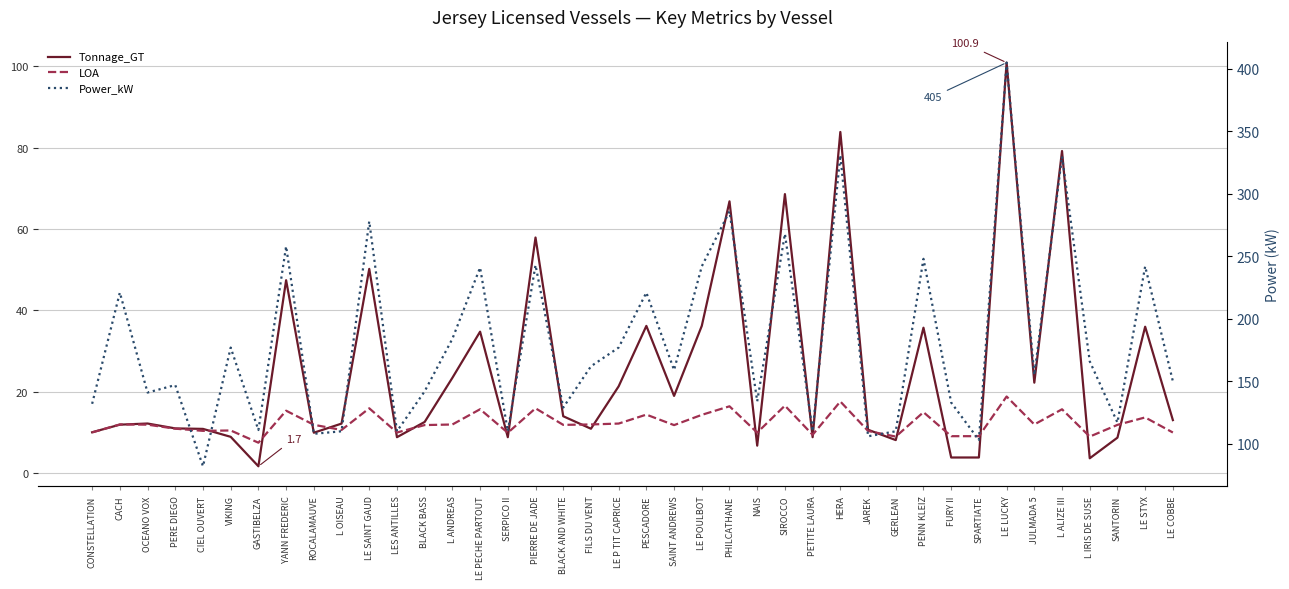

Which series has the largest total across all categories?

Power_kW